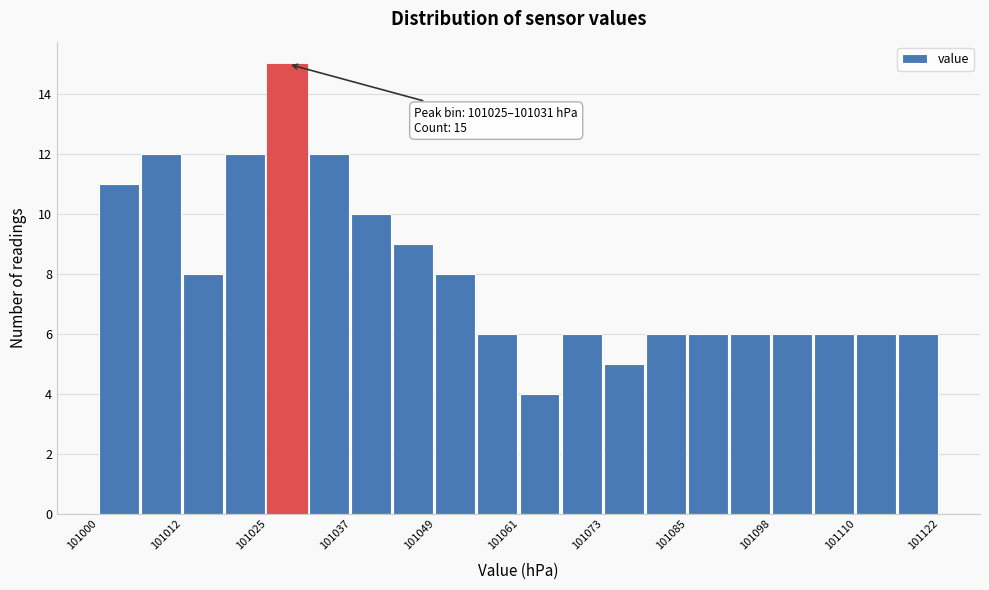

Around what value on the x-axis is the tallest bar? Give the approximate position of its centre, as read against the axis.

101028